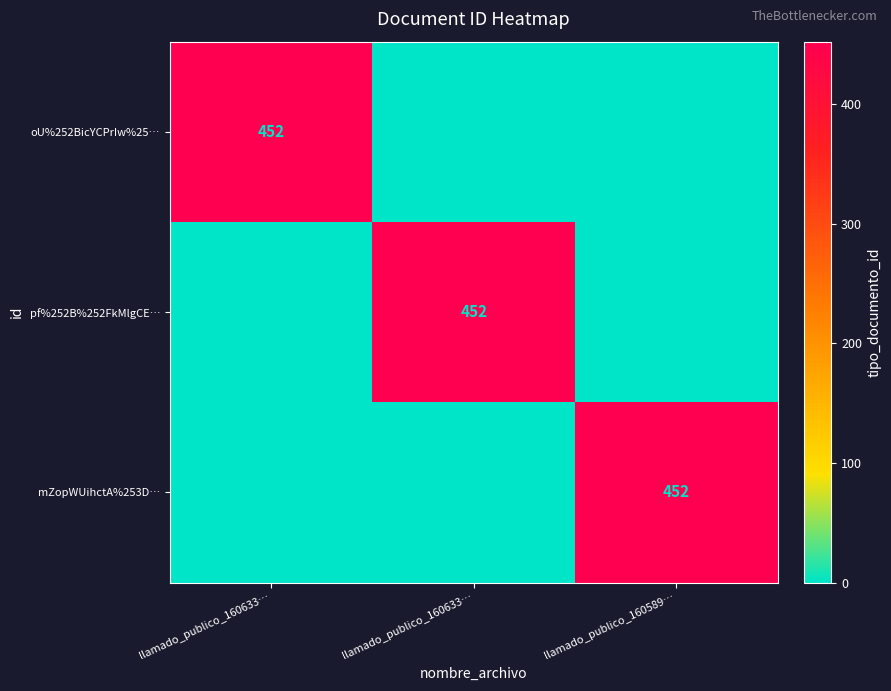

Rank the series by their maximum value, from lowest to highest.

oU%252BicYCPrIw%25…, pf%252B%252FkMlgCE…, mZopWUihctA%253D…